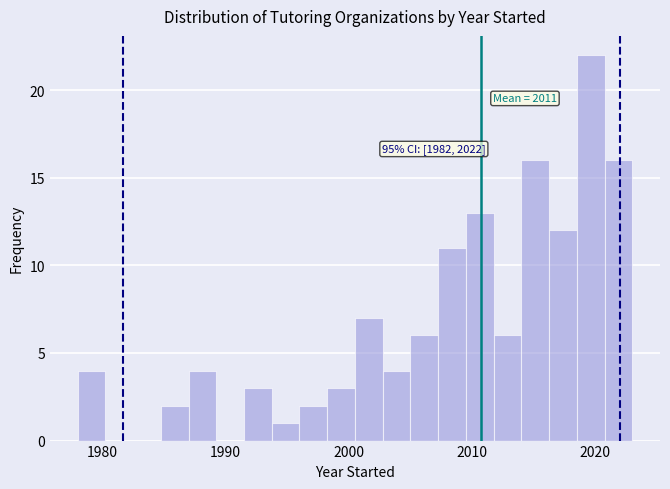

Around what value on the x-axis is the tallest bar? Give the approximate position of its centre, as read against the axis.

2020